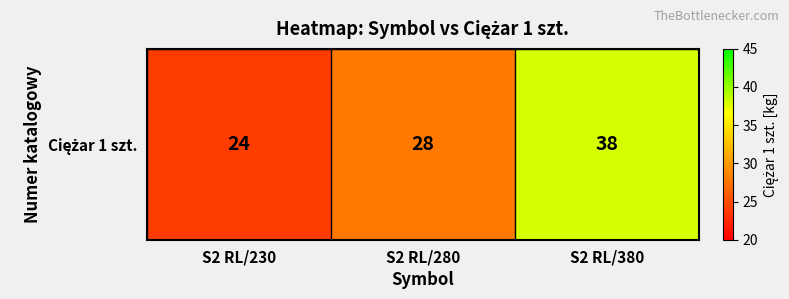

How many values are between 24 and 38?

3